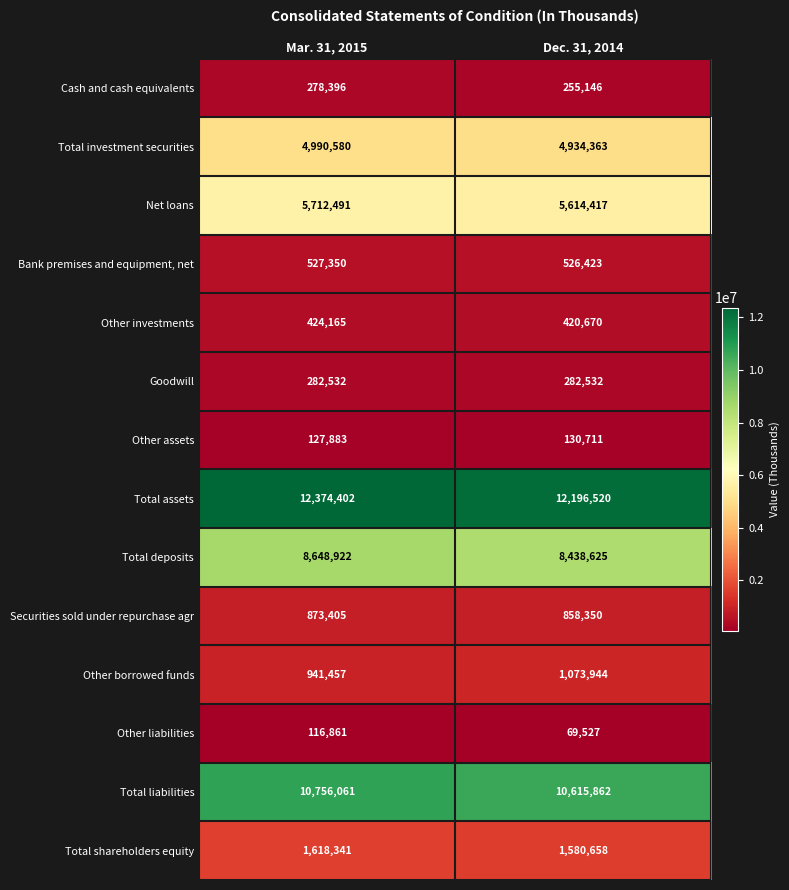

What is the sum of the Cash and cash equivalents values at Mar. 31, 2015 and Dec. 31, 2014?

533542